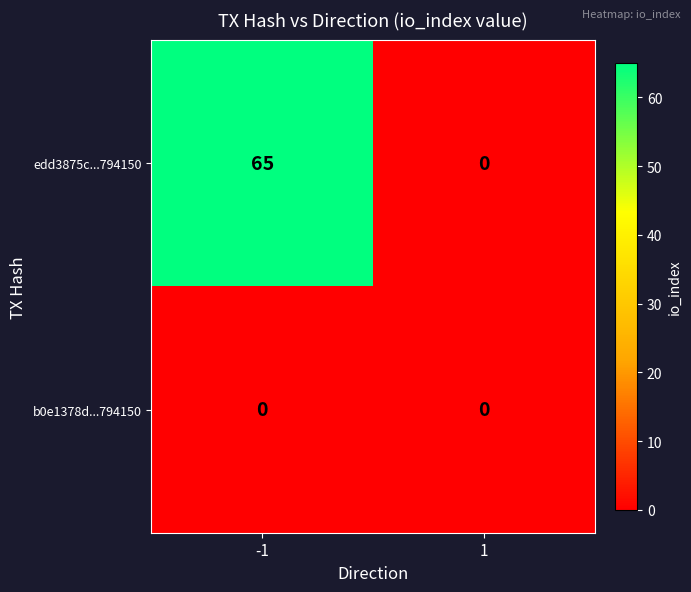

List the series in order of their overall mean, lowest first.

b0e1378d...794150, edd3875c...794150